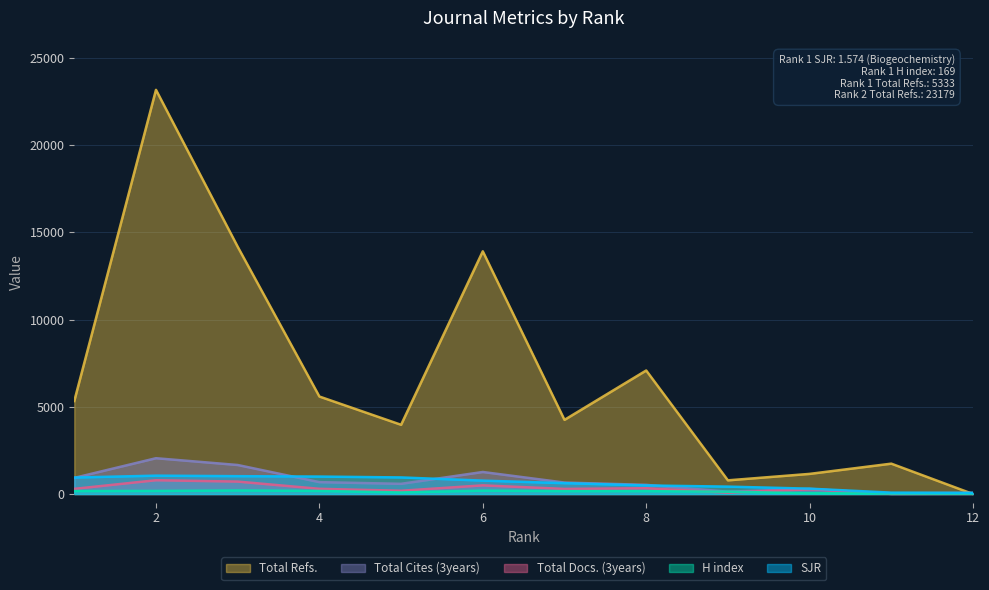

What is the sum of all SJR values?

7731.3